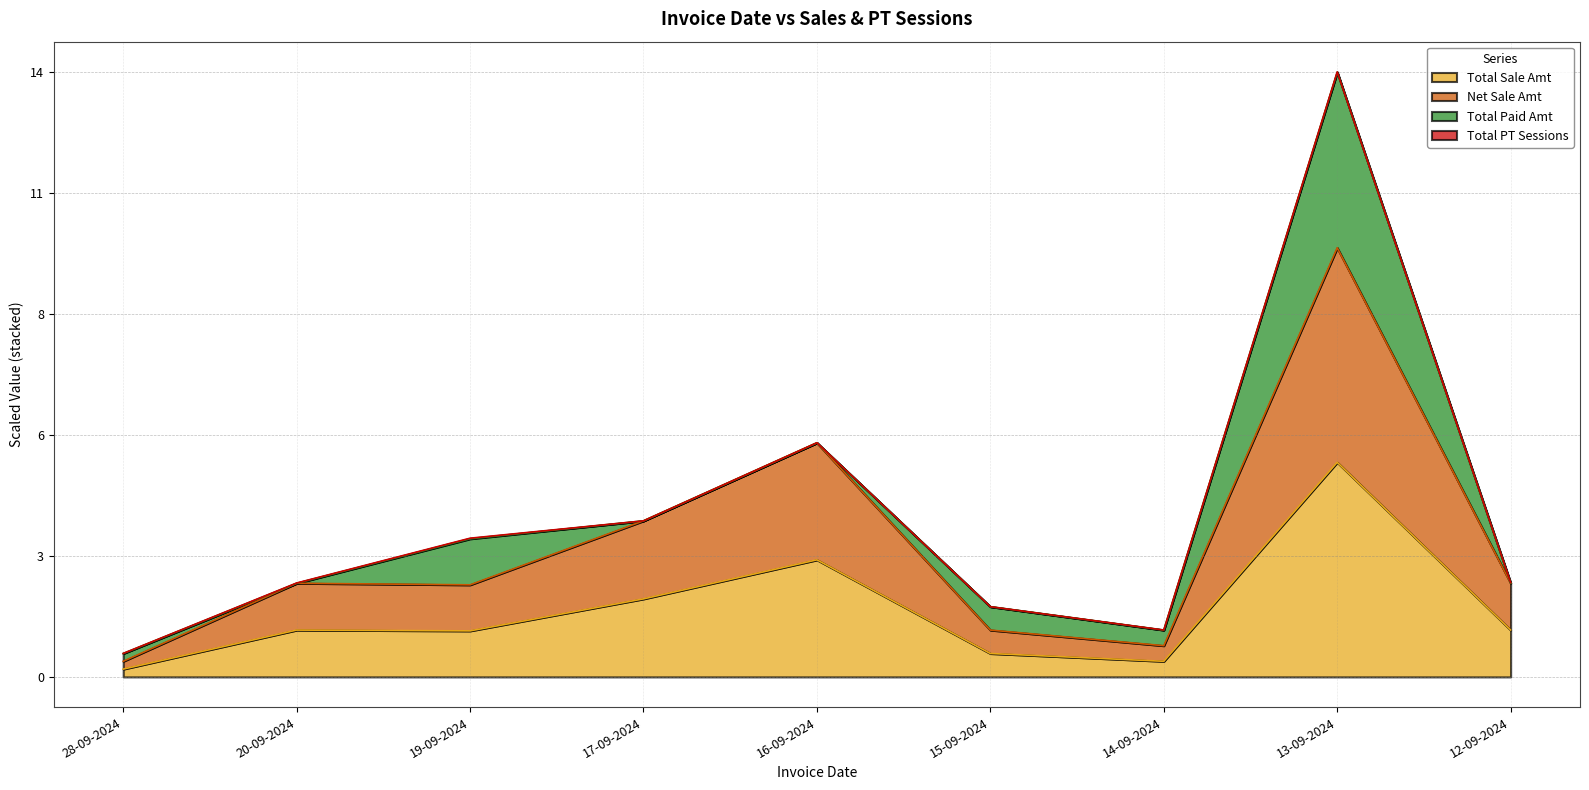

True or false: Net Sale Amt has more than 2 interior local peaks.

True